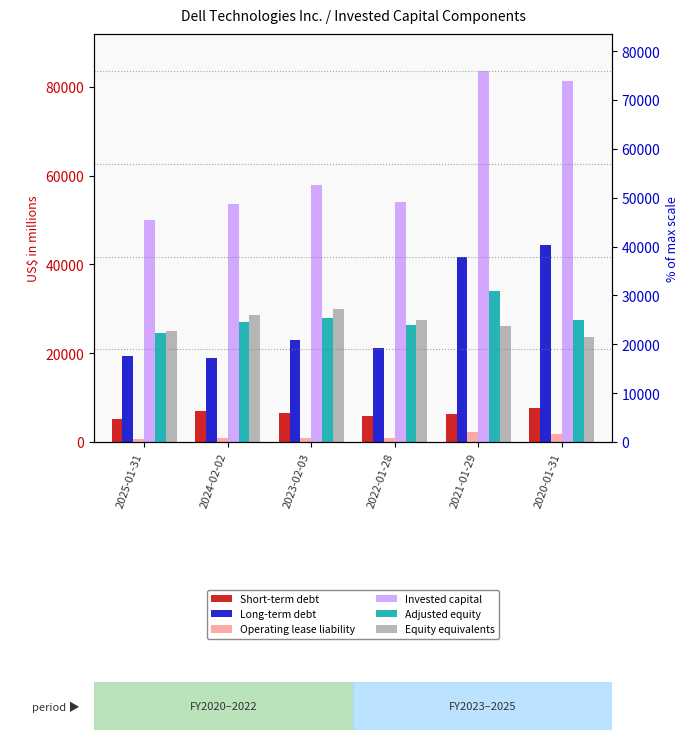

What is the difference between the second highest and second lowest values in the Equity equivalents series?

3478